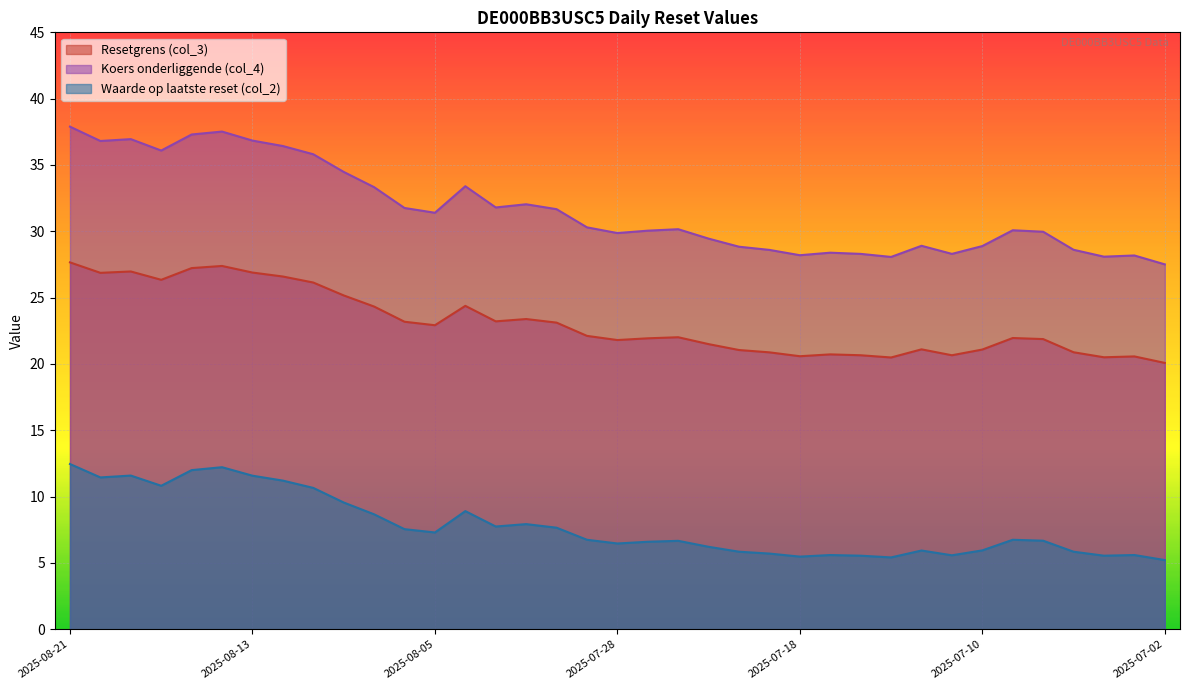

At 2025-08-07, list the series in order from smallest to largest.

Waarde op laatste reset (col_2), Resetgrens (col_3), Koers onderliggende (col_4)